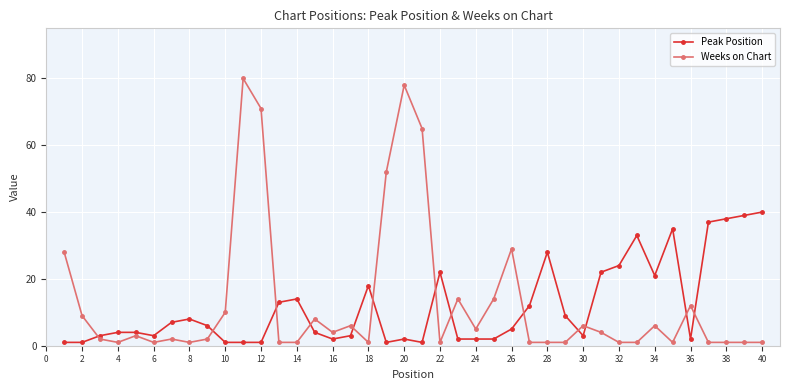

Which series has the largest range (max minus min)?

Weeks on Chart